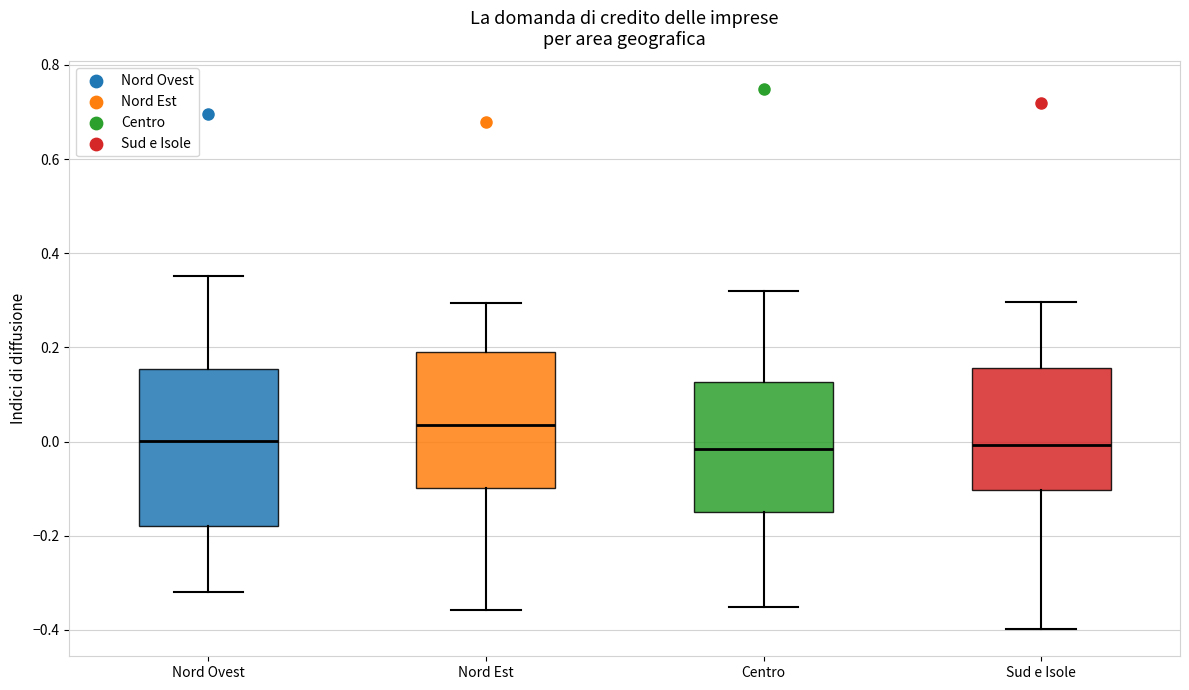

Reading left to right, read every box against the y-axis: the position of its median line, the range the box covers, and the ends of its whiskers. The values are not printed on the chart, so give them approximately, as read against the axis.

Nord Ovest: median 0.00, box -0.18 to 0.16, whiskers -0.32 to 0.36
Nord Est: median 0.04, box -0.10 to 0.20, whiskers -0.36 to 0.30
Centro: median -0.02, box -0.14 to 0.12, whiskers -0.36 to 0.32
Sud e Isole: median 0.00, box -0.10 to 0.16, whiskers -0.40 to 0.30